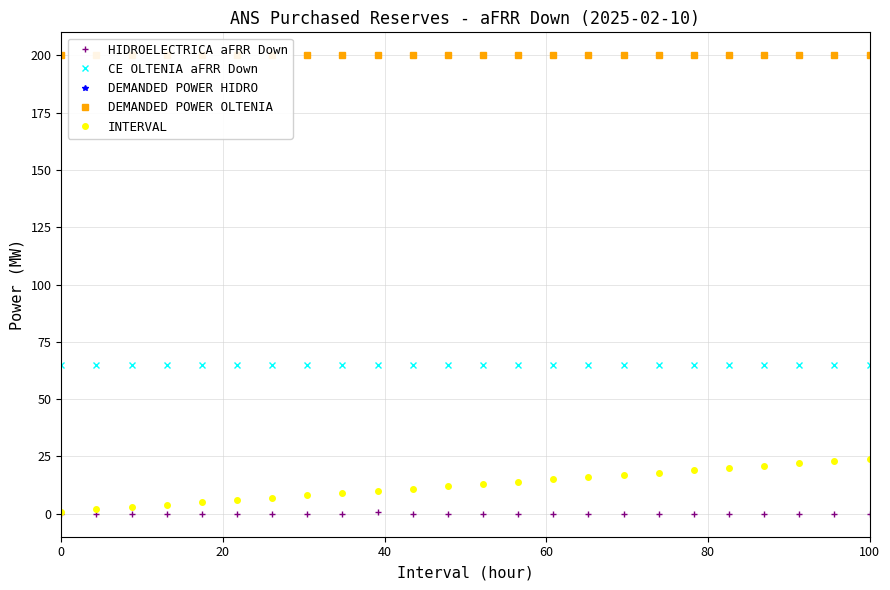

What is the difference between the maximum and minimum values in the INTERVAL series?

23